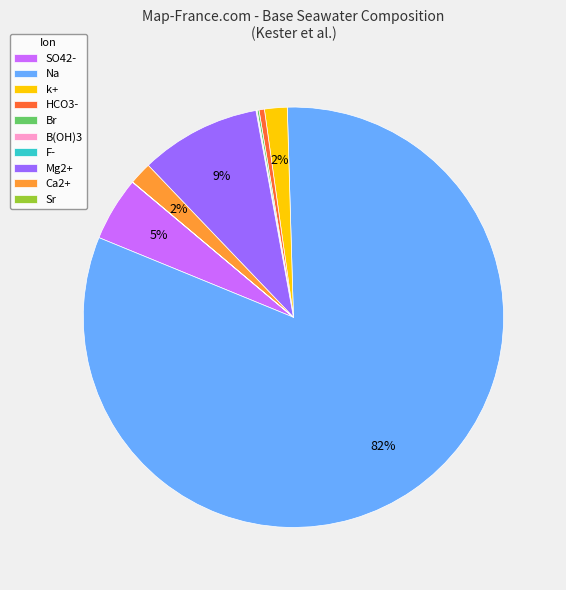

The k+ slice represents 2% of the pie. True or false?

True